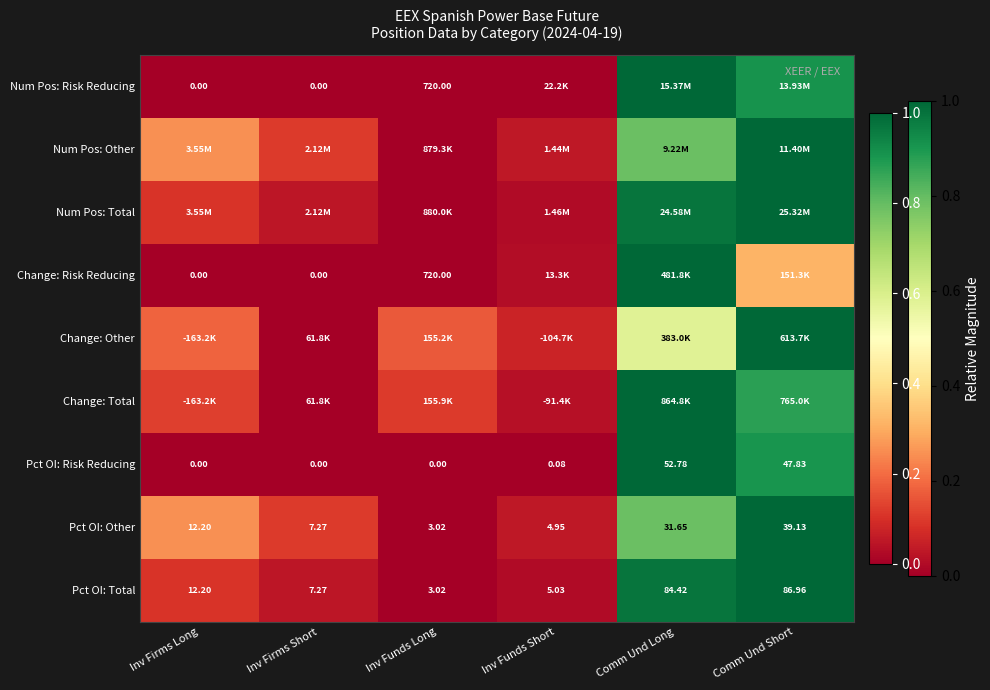

At which label is Pct OI: Other closest to 21?

Inv Firms Long